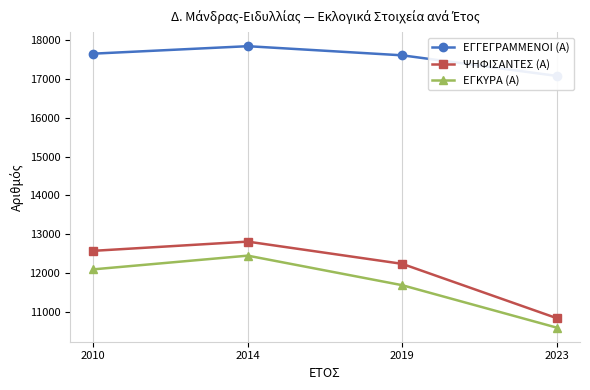

What is the sum of the ΕΓΓΕΓΡΑΜΜΕΝΟΙ (Α) values at 2019 and 2010?

35265